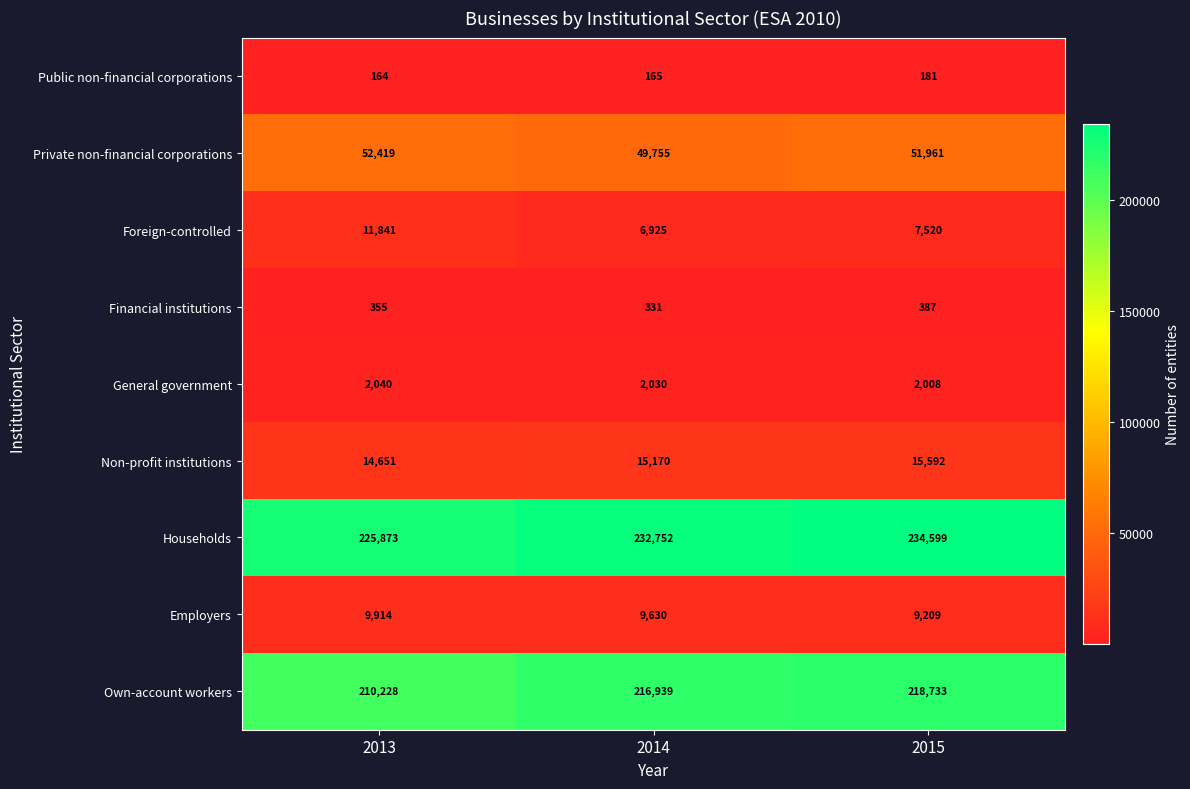

How many Foreign-controlled values are between 6925 and 11841?

3